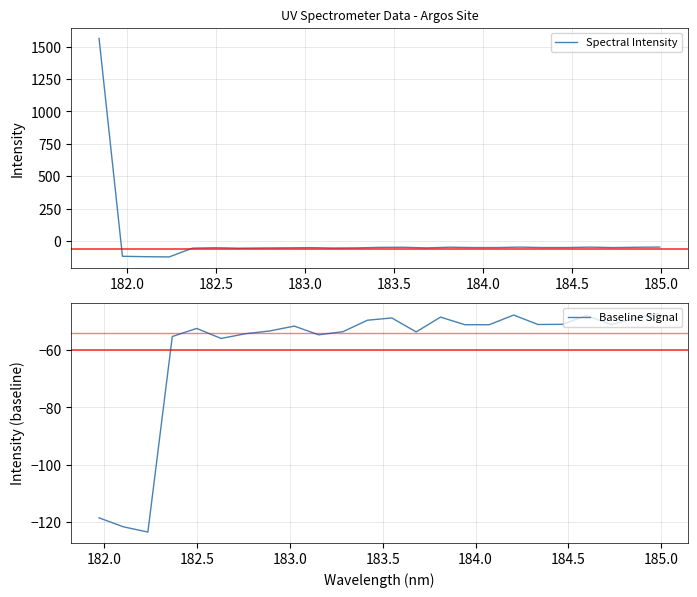

Reading right to left, extract all data points from this chart.

-47.3	-48.9	-51.2	-48.0	-51.1	-51.1	-47.8	-51.2	-51.2	-48.6	-53.7	-48.8	-49.6	-53.6	-54.7	-51.7	-53.4	-54.3	-56.0	-52.5	-55.3	-123.5	-121.7	-118.5	1563.9